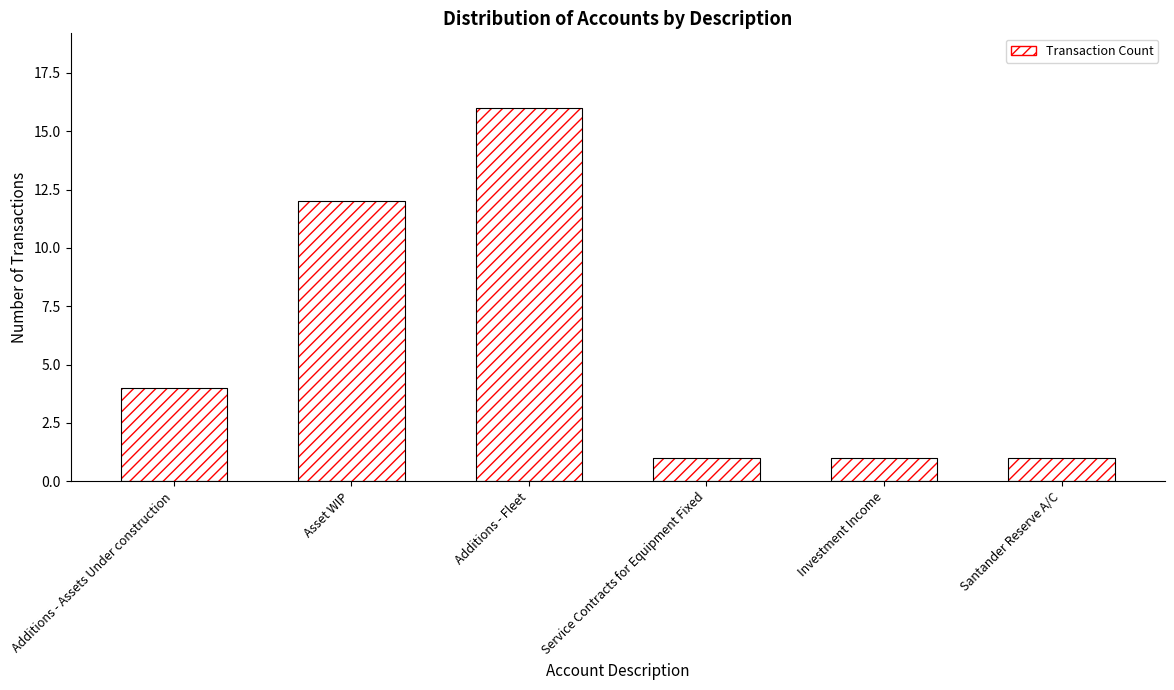

Is it true that the value at Additions - Fleet is 3?

False